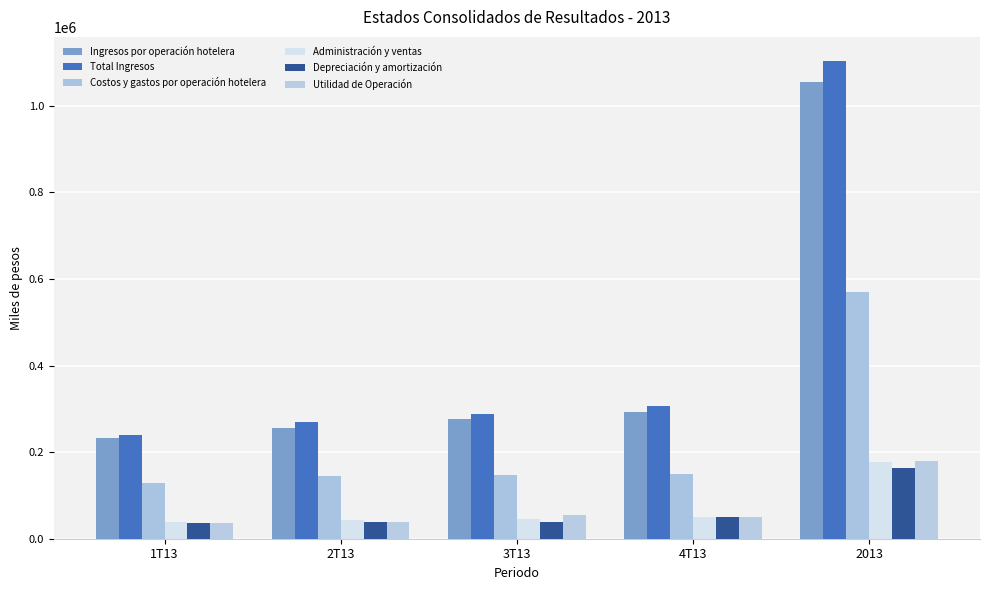

What is the difference between the Costos y gastos por operación hotelera values at 1T13 and 3T13?

20502.2